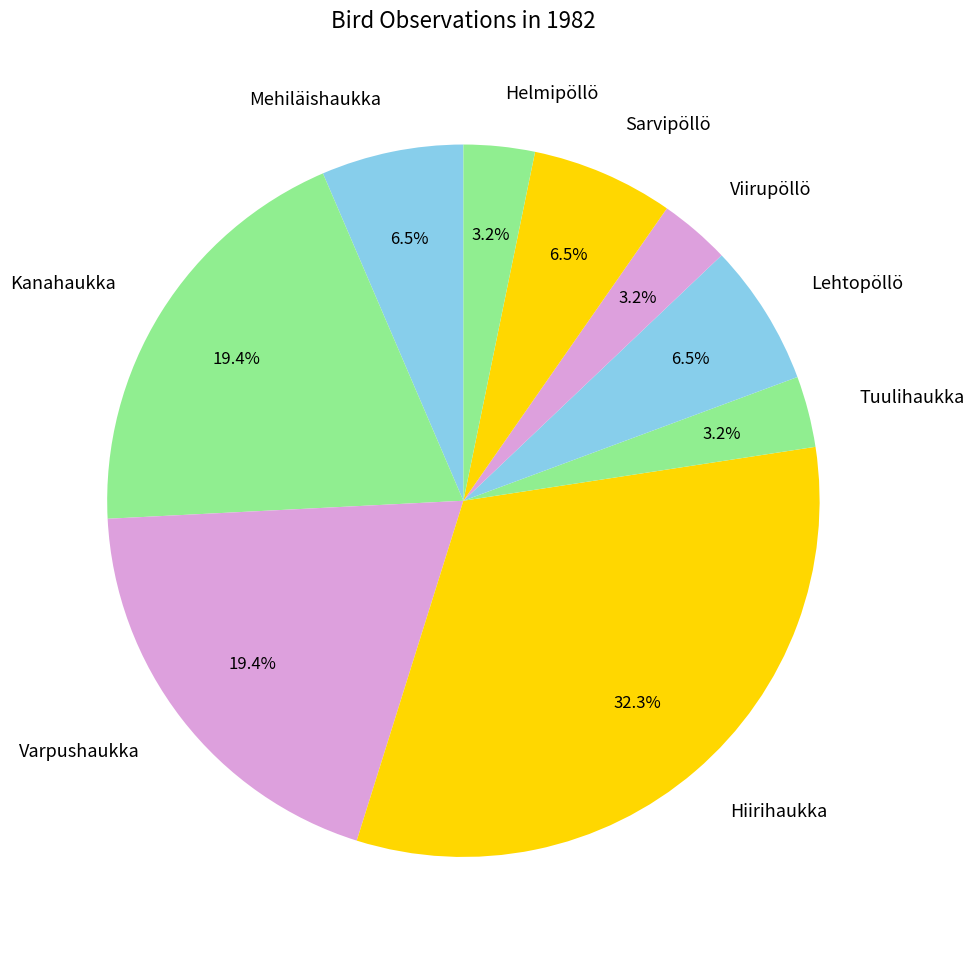

Which slice is the largest?

Hiirihaukka